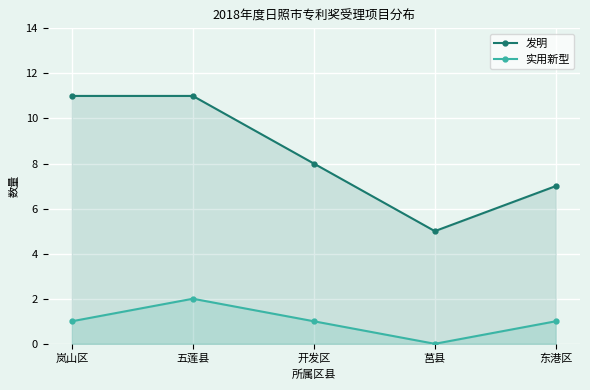

How many series are shown in this chart?

2